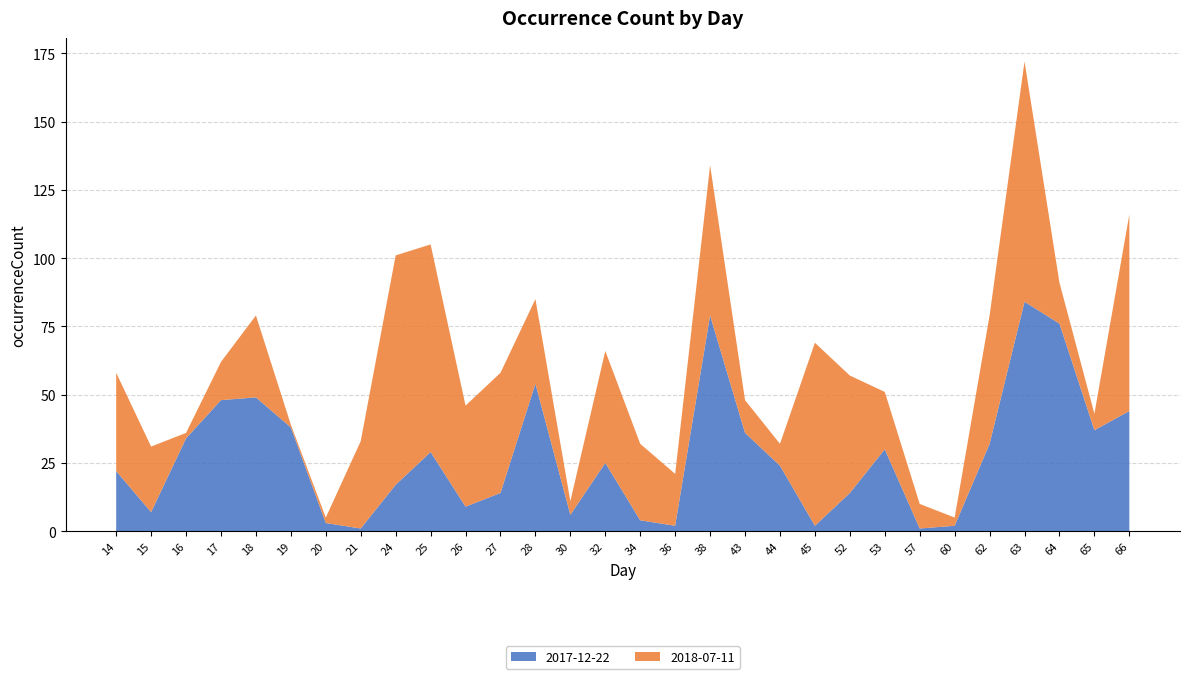

Reading right to left, list all the values displayed in this chart.

2017-12-22: 44	37	76	84	32	2	1	30	14	2	24	36	79	2	4	25	6	54	14	9	29	17	1	3	38	49	48	34	7	22
2018-07-11: 72	6	15	88	47	3	9	21	43	67	8	12	55	19	28	41	5	31	44	37	76	84	32	2	1	30	14	2	24	36